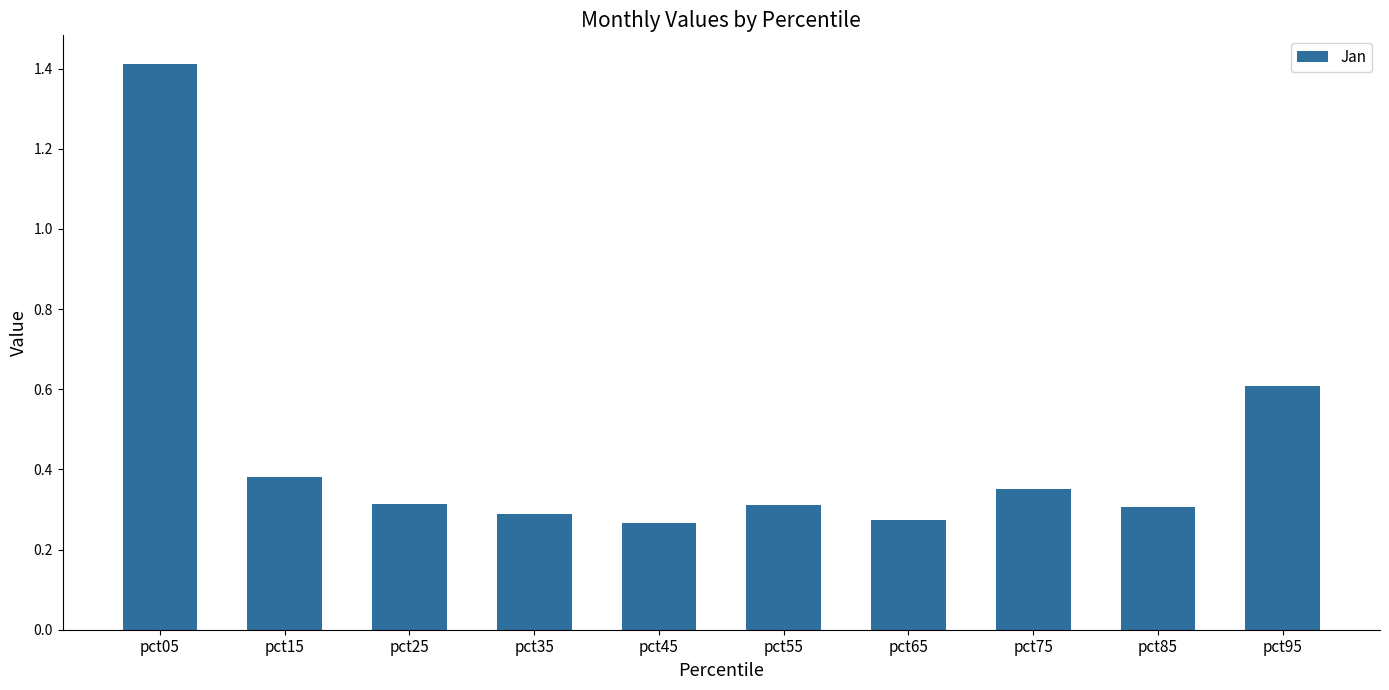

How many categories are shown in the chart?

10